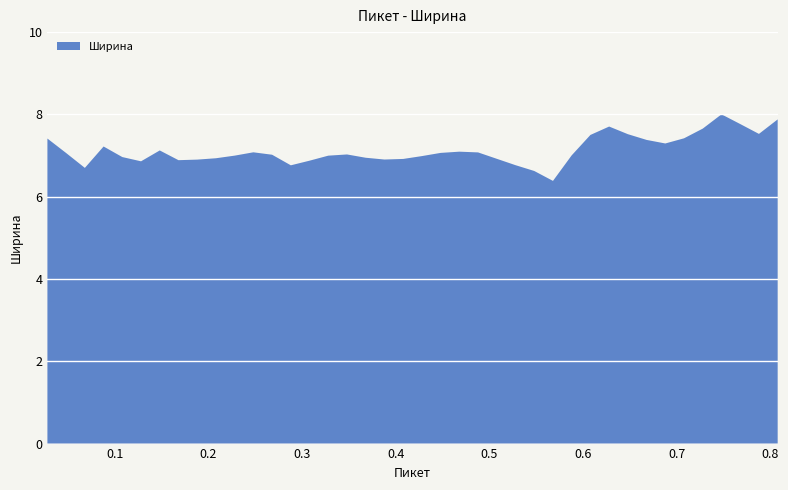

Reading right to left, extract all data points from this chart.

7.9	7.5	7.8	8.0	7.7	7.4	7.3	7.4	7.5	7.7	7.5	7.0	6.4	6.6	6.8	6.9	7.1	7.1	7.1	7.0	6.9	6.9	6.9	7.0	7.0	6.9	6.8	7.0	7.1	7.0	6.9	6.9	6.9	7.1	6.9	7.0	7.2	6.7	7.1	7.4